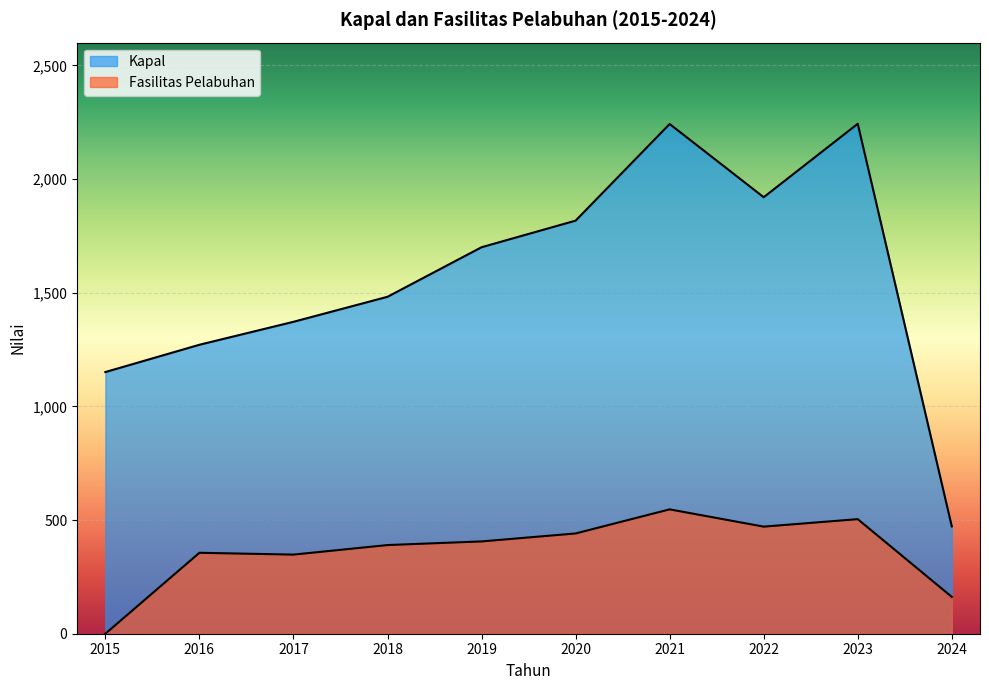

What is the maximum value for Fasilitas Pelabuhan?

547